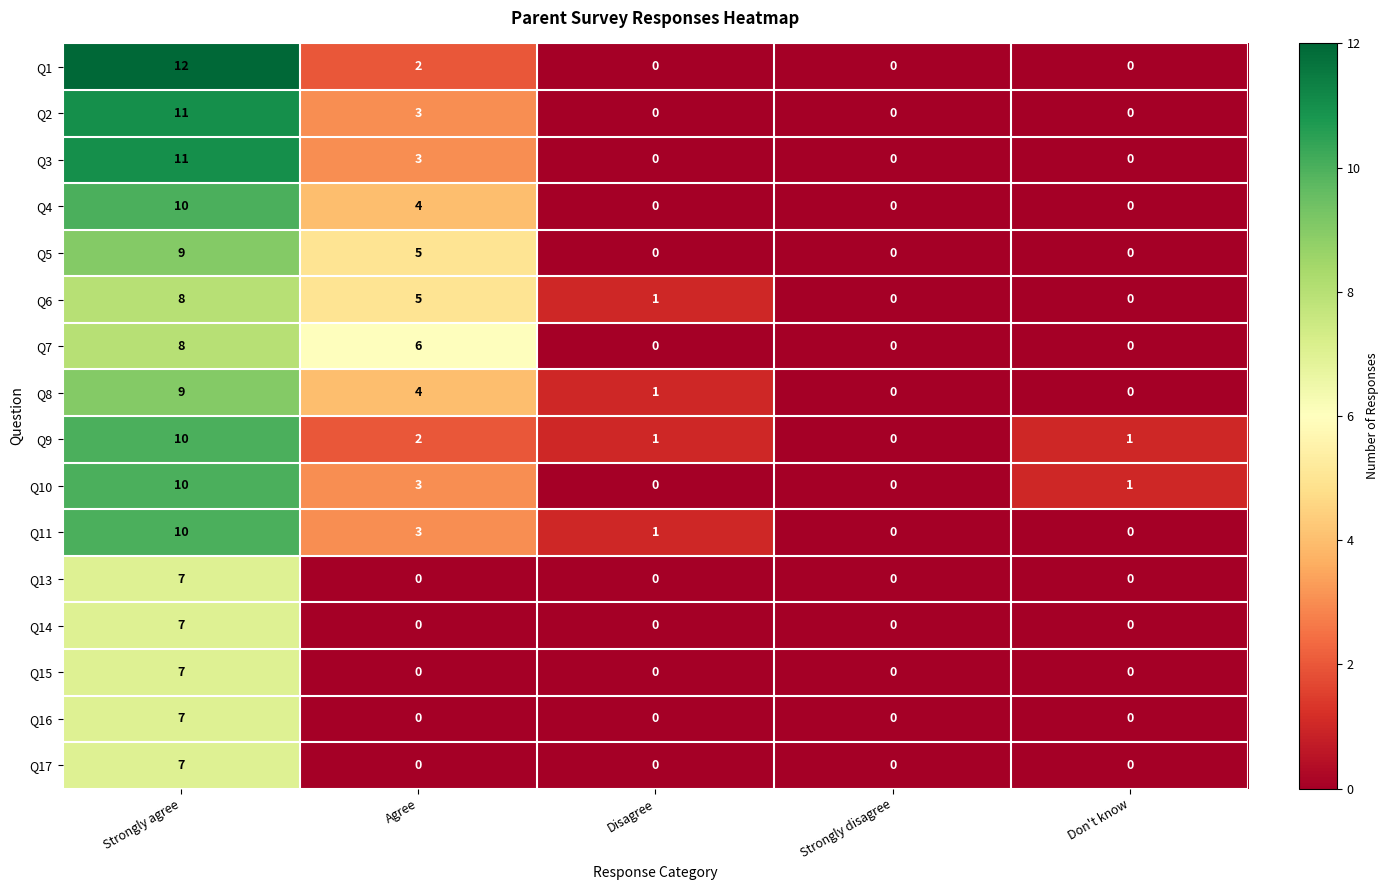

How many positive values does the Q15 series have?

1